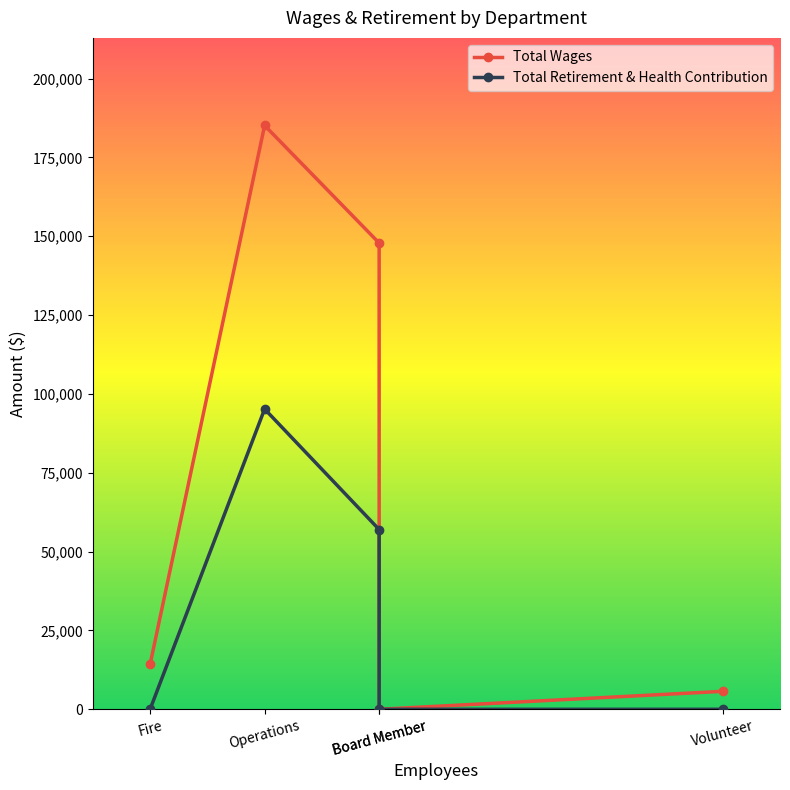

Which has a higher value, Operations or Board Member?

Operations